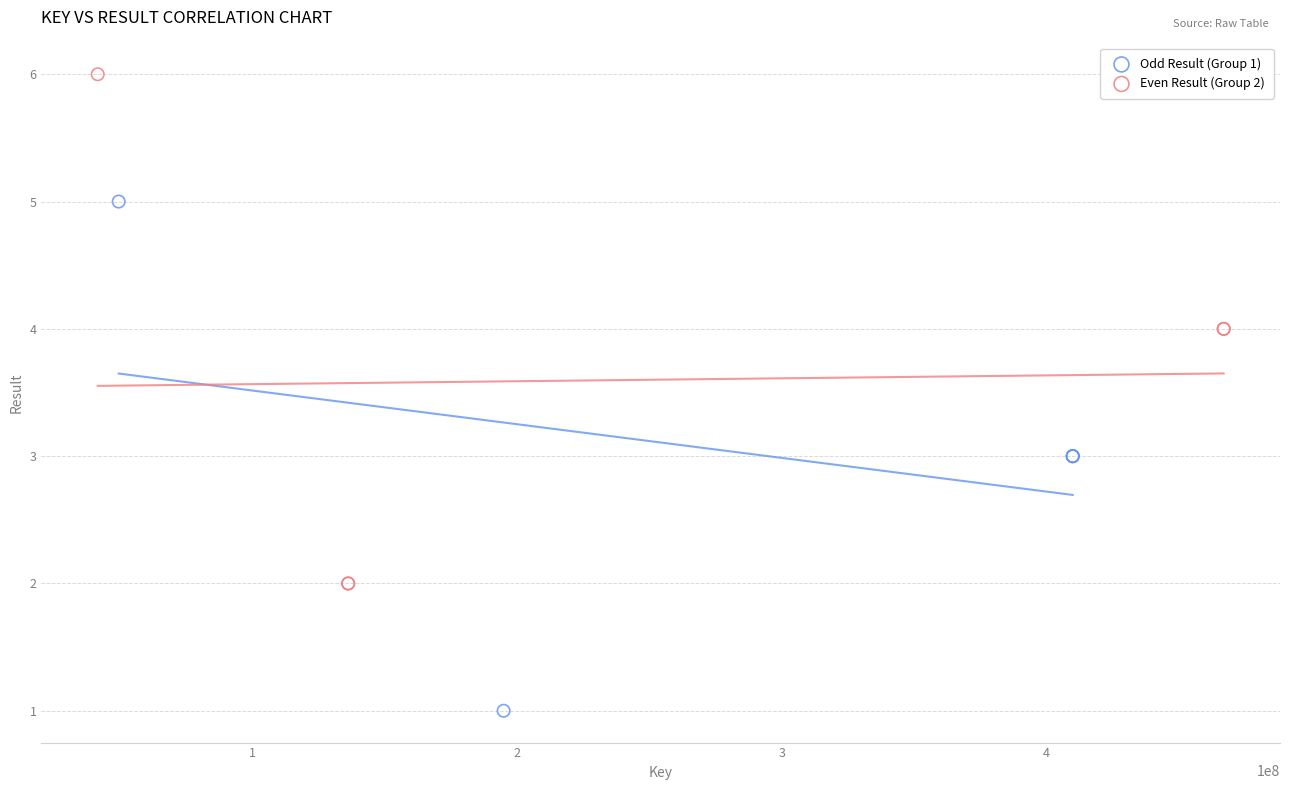

What are all the series names shown in the legend?

Odd Result (Group 1), Even Result (Group 2)